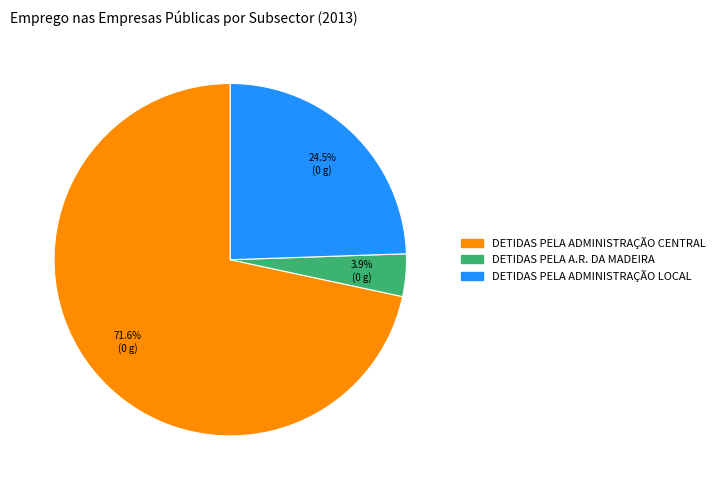

The DETIDAS PELA ADMINISTRAÇÃO LOCAL slice represents 15% of the pie. True or false?

False